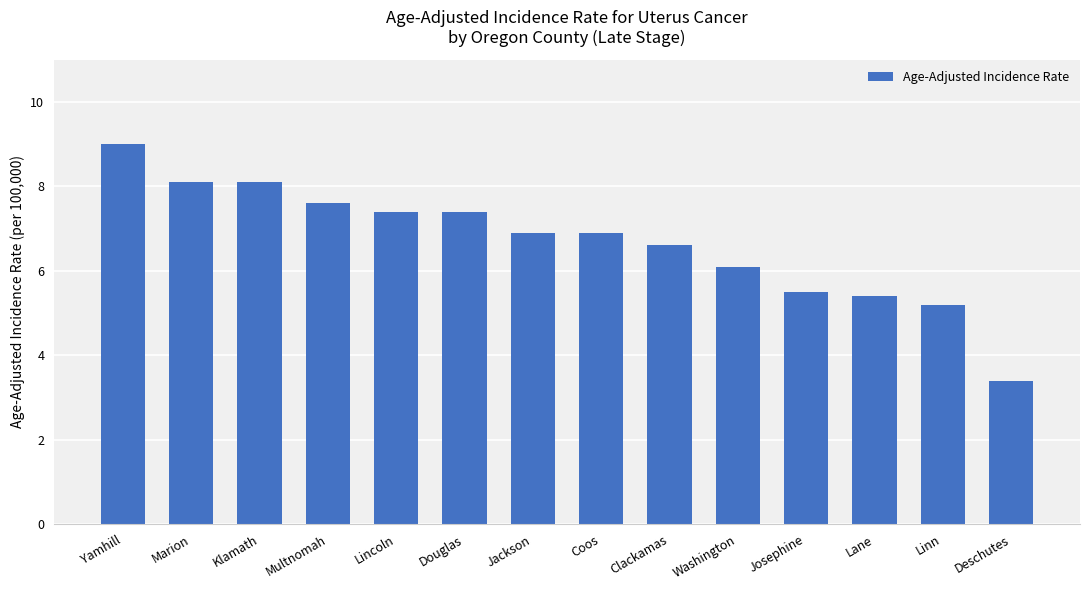

Is it true that the value at Multnomah is 13.1?

False